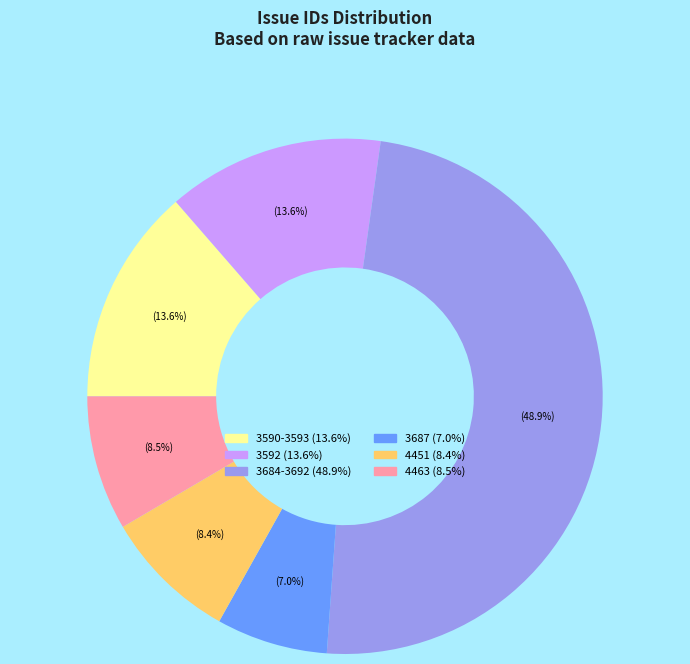

Is there any slice that represents more than half of the pie?

No